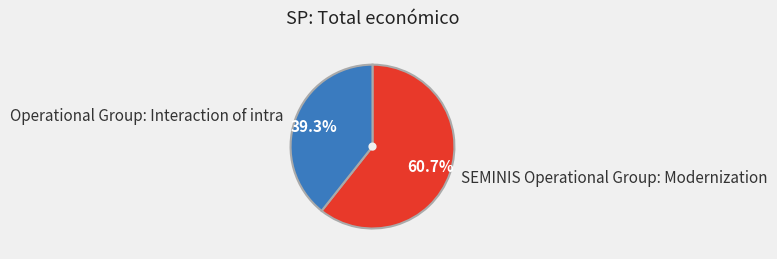

How many segments does this pie chart have?

2